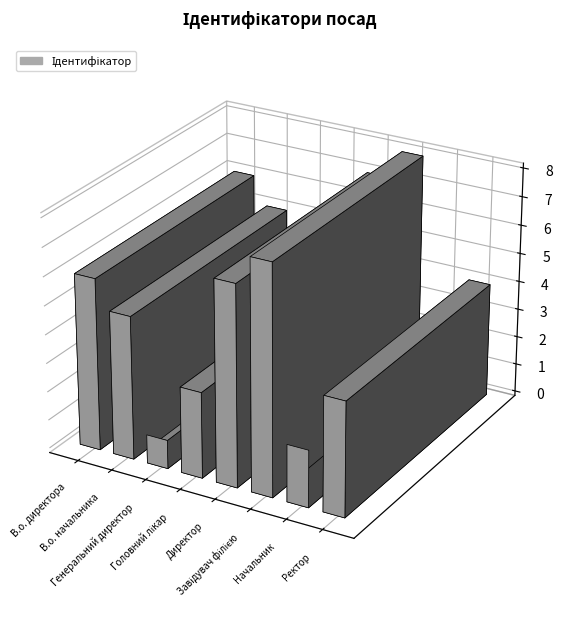

Where does the data first go above 5?

В.о. директора